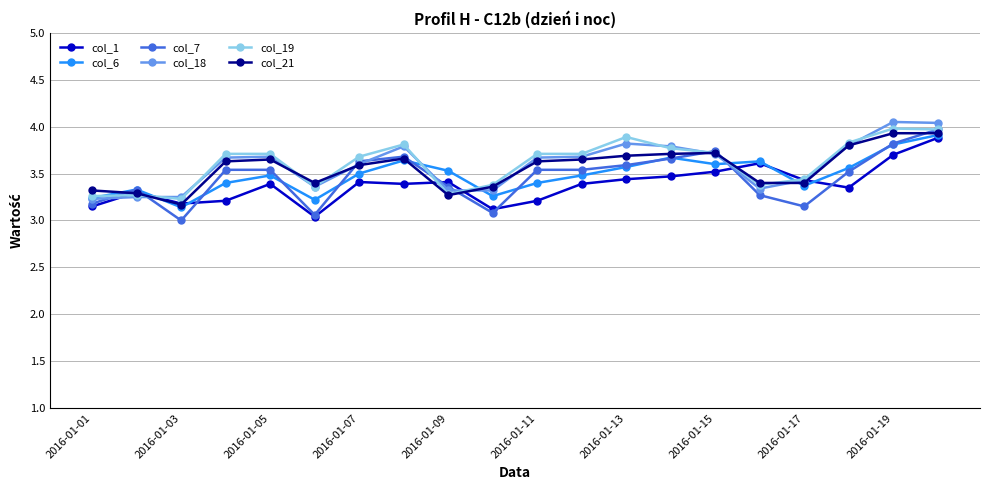

Which series ends up on top after the final intersection of col_1 and col_19?

col_19